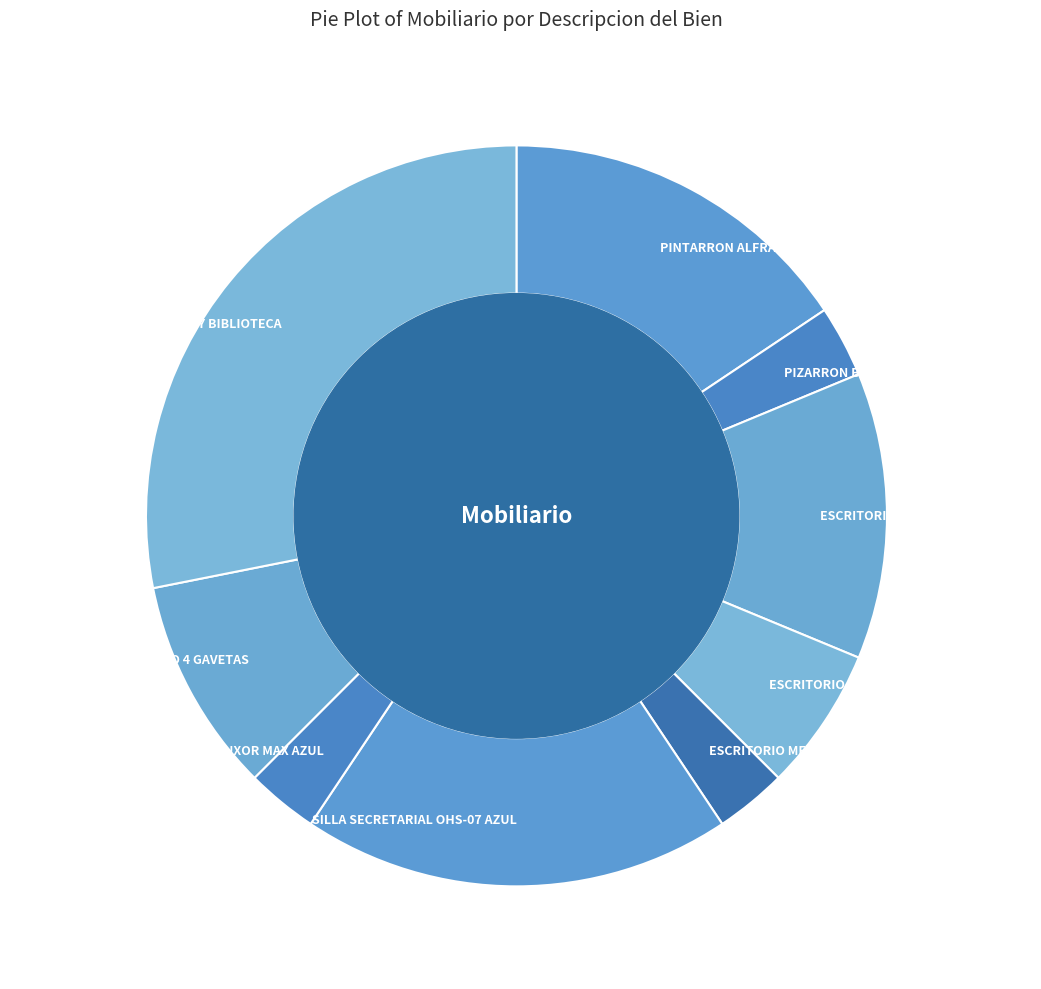

Does any single category account for the majority?

No